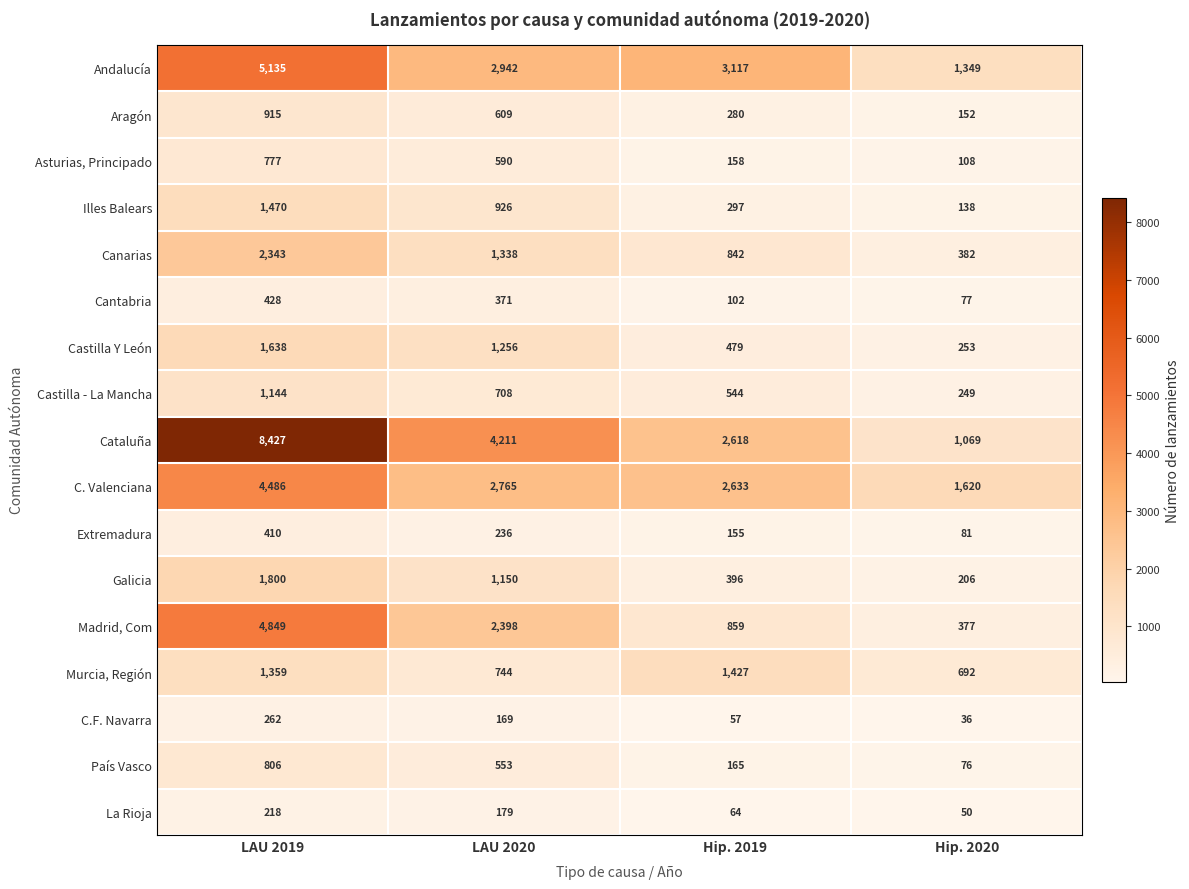

Which category has the lowest value across all series?

Hip. 2020